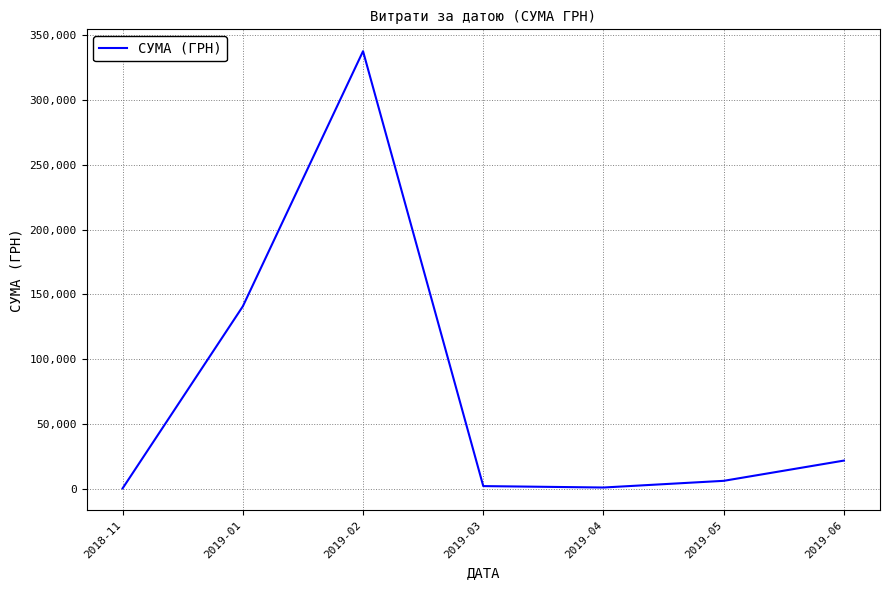

At which category does the data reach its first local peak?

2019-02